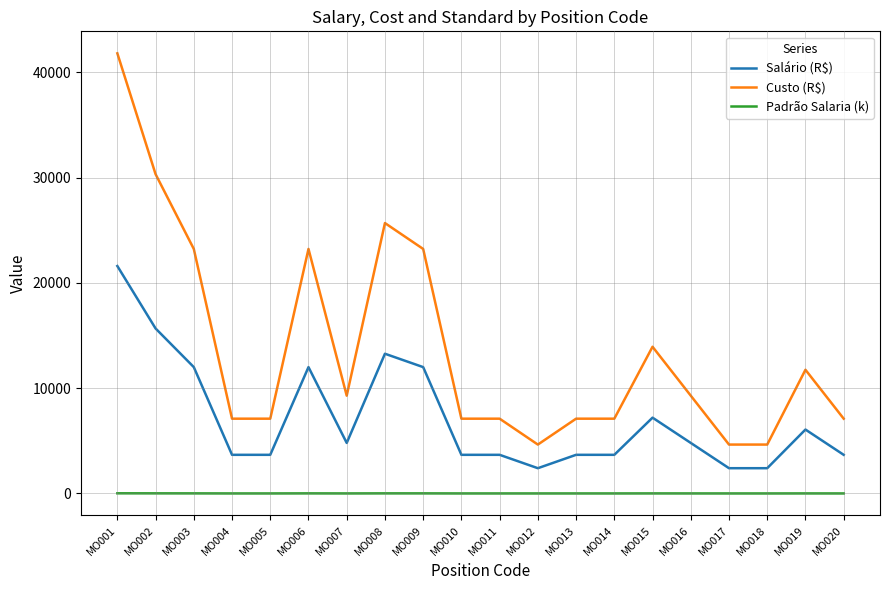

True or false: Custo (R$) and Padrão Salaria (k) cross at least once.

False